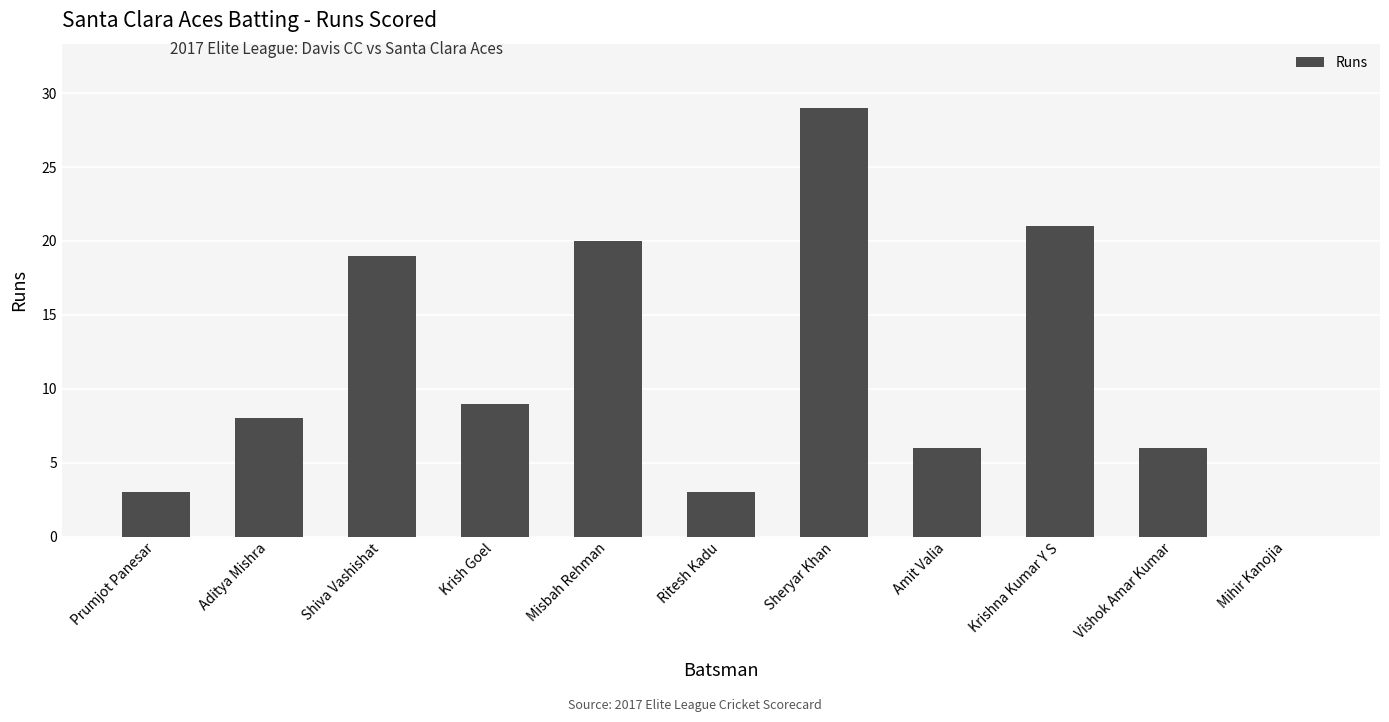

The chart shows a value of 16 at Mihir Kanojia. True or false?

False